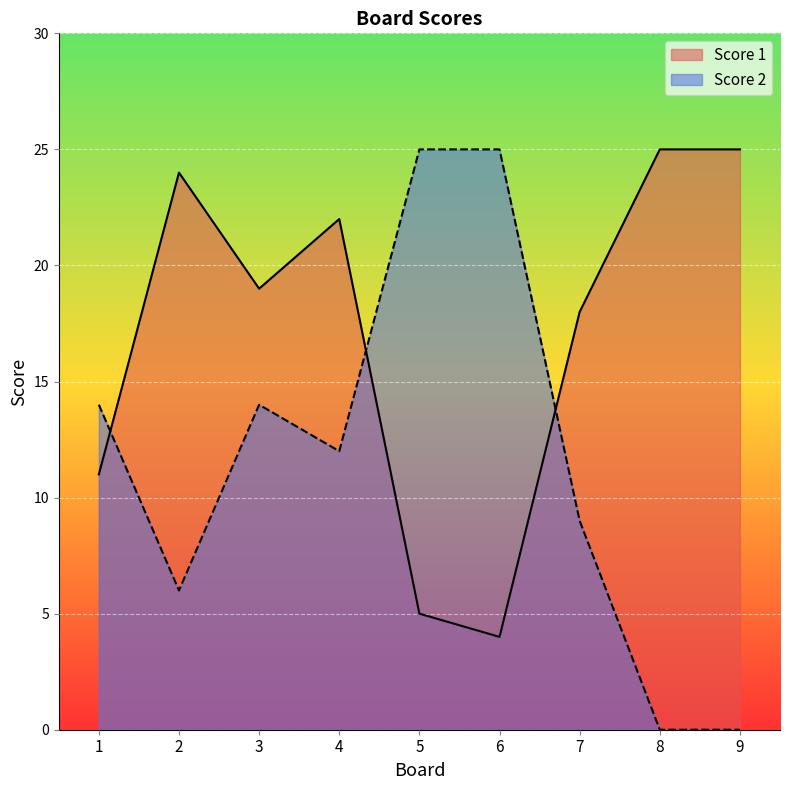

Reading left to right, what are all the values shown in this chart?

Score 1: 11	24	19	22	5	4	18	25	25
Score 2: 14	6	14	12	25	25	9	0	0